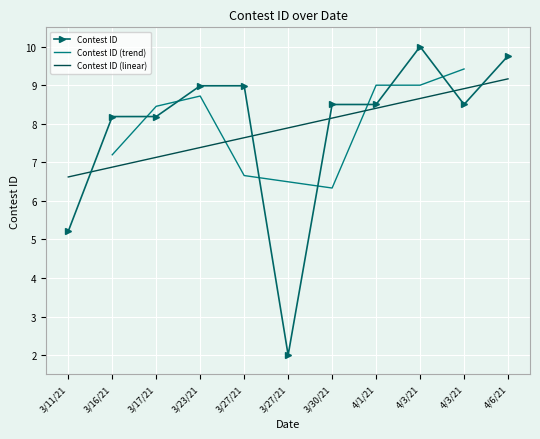

At which label is the value closest to 6?

3/11/21